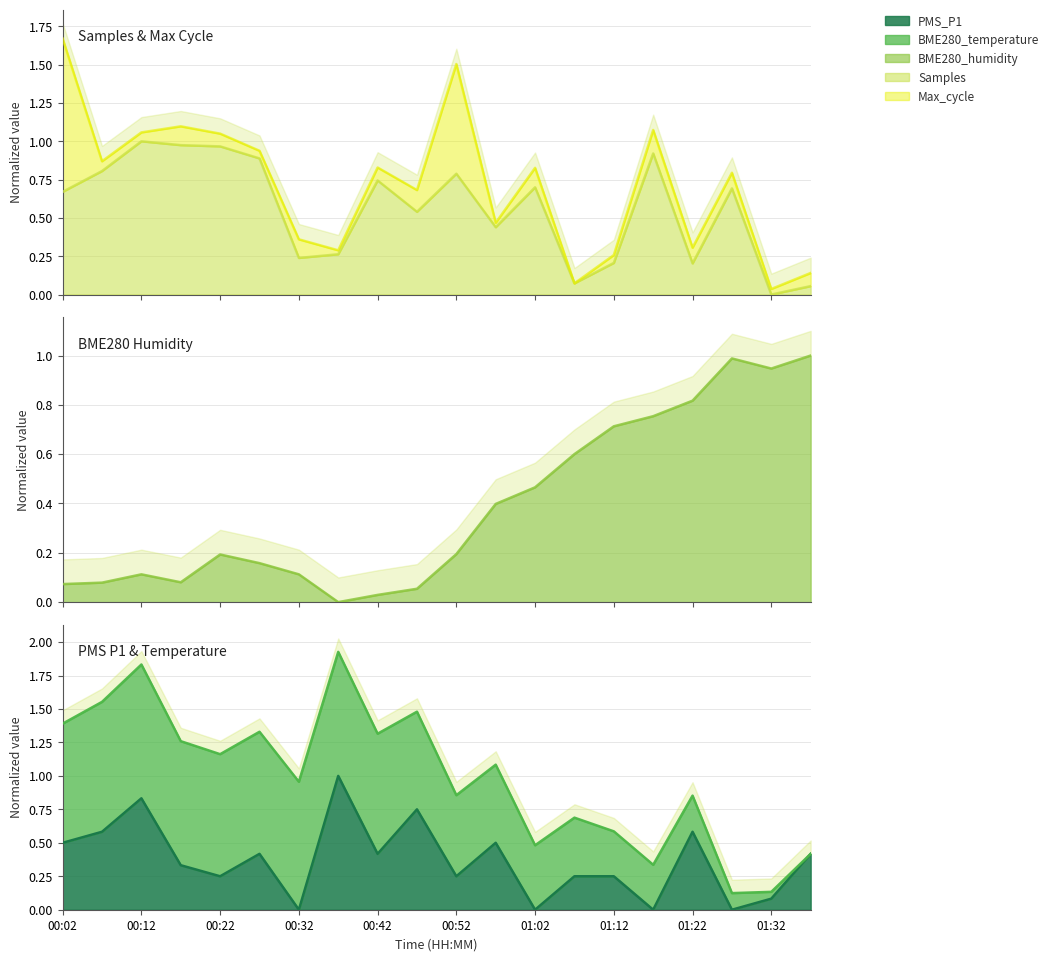

How many values in the Samples series exceed 0?

19